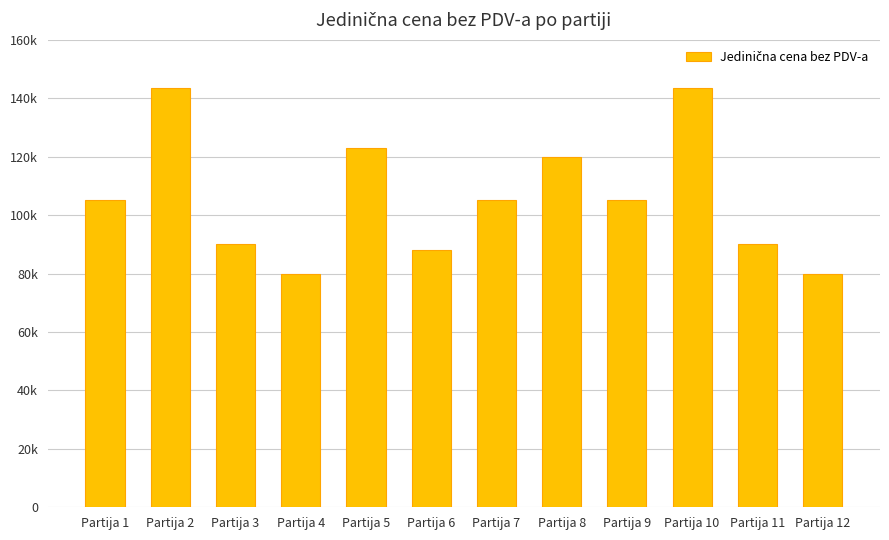

Where is the data nearest to the value 111750?

Partija 1